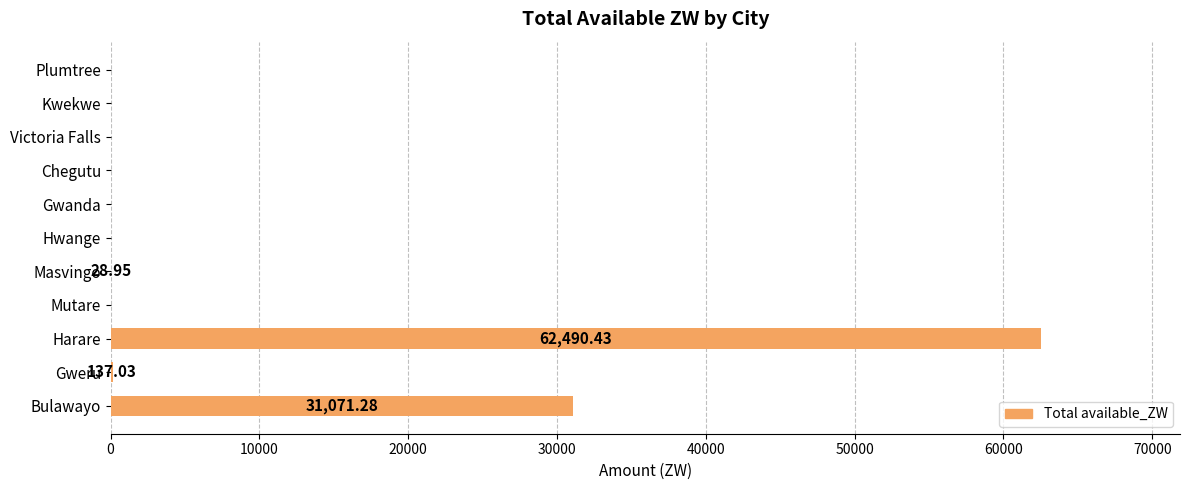

How many data points are above 0?

4